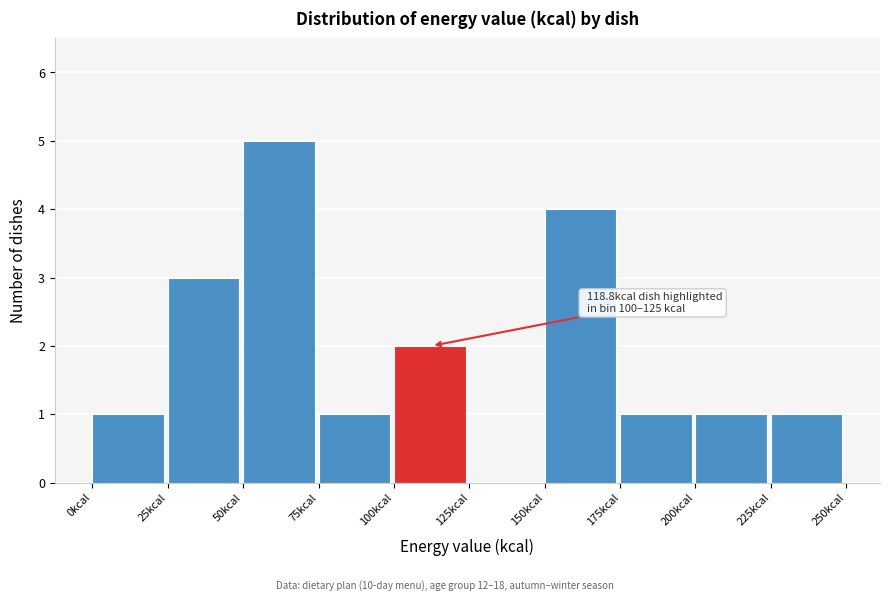

Over which range of the x-axis is the bar tallest?

50 to 75